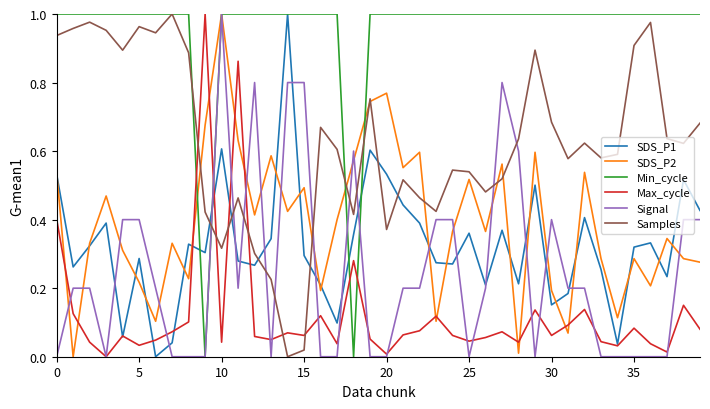

Which series has the largest total across all categories?

Min_cycle